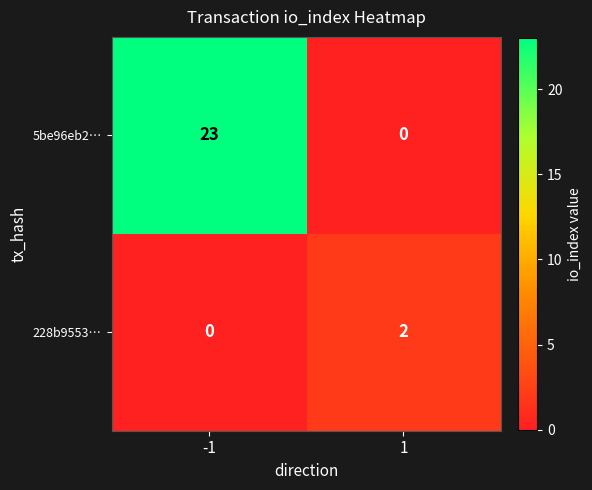

Which series has the largest range (max minus min)?

5be96eb2…